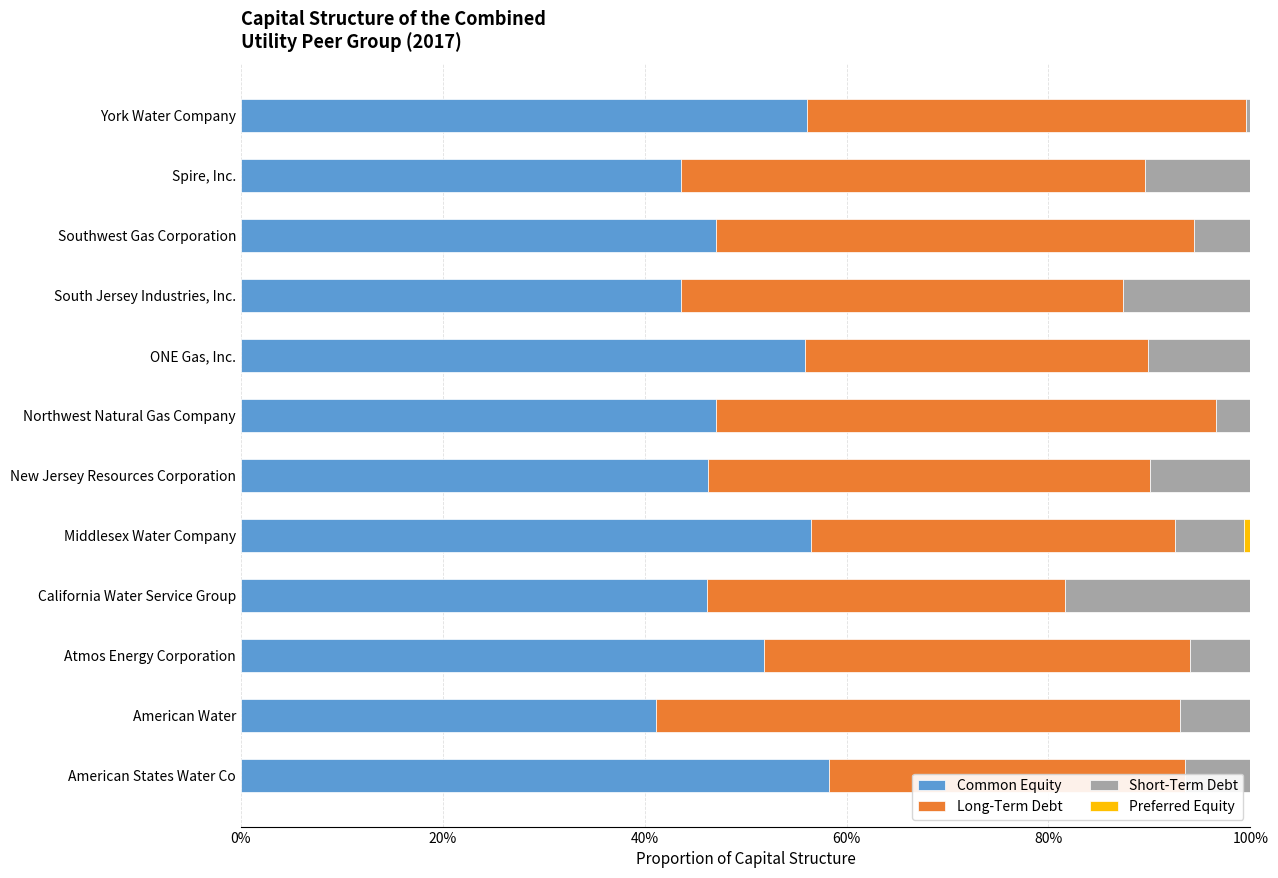

What position from the right is ONE Gas, Inc.?

5